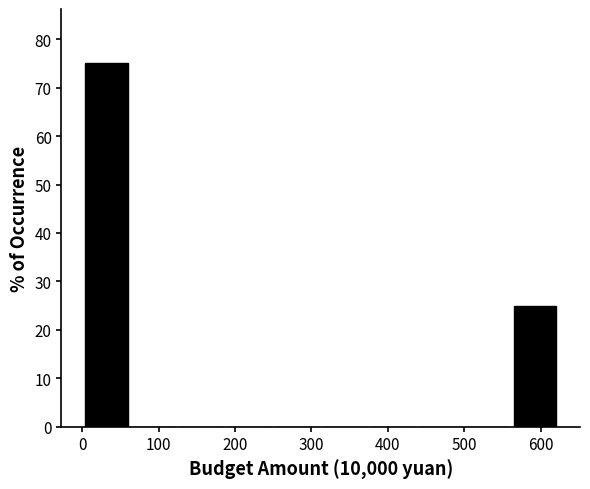

What is the height of the bar covering 560 to 620 on the x-axis? Neither the bar edges nor the heights are printed on the chart, so give them approximately, as read against the axes.

25